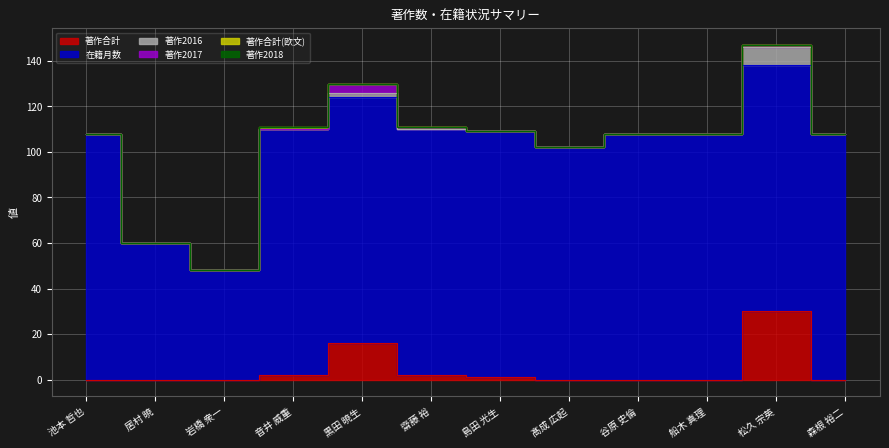

How many lines are shown in the chart?

6